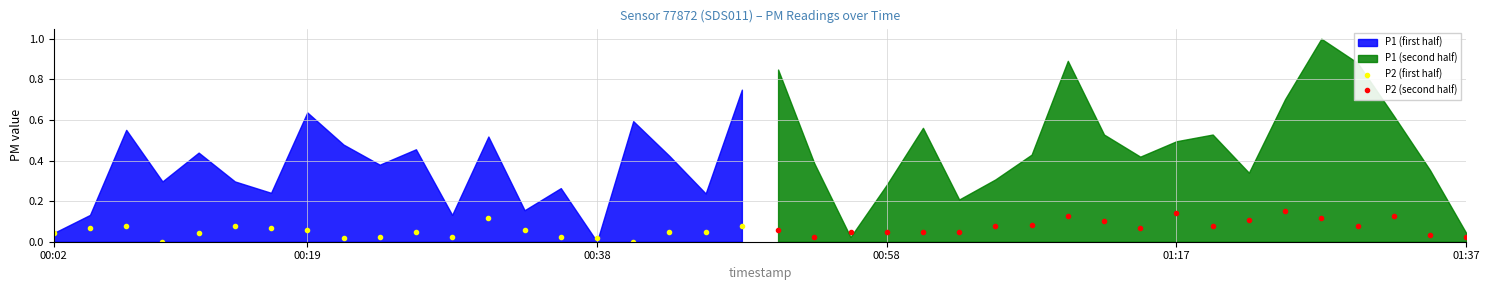

True or false: P2 (first half) has more than 1 points higher than both neighbors.

True